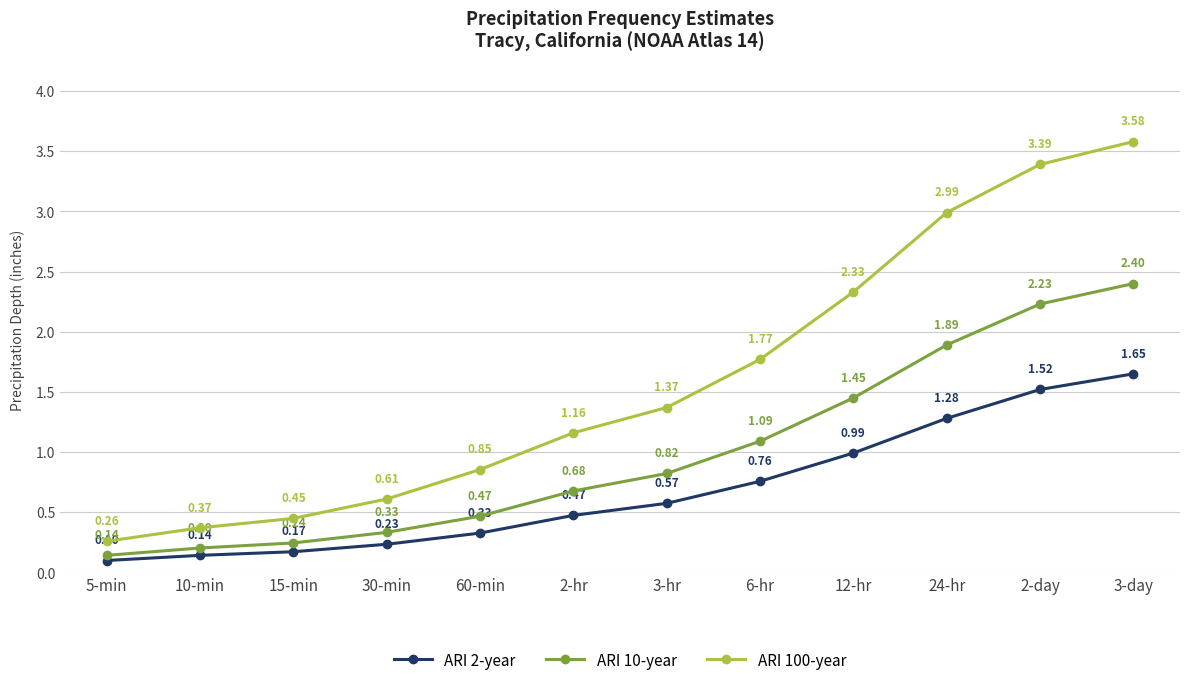

Which series changed the most between 30-min and 3-day?

ARI 100-year